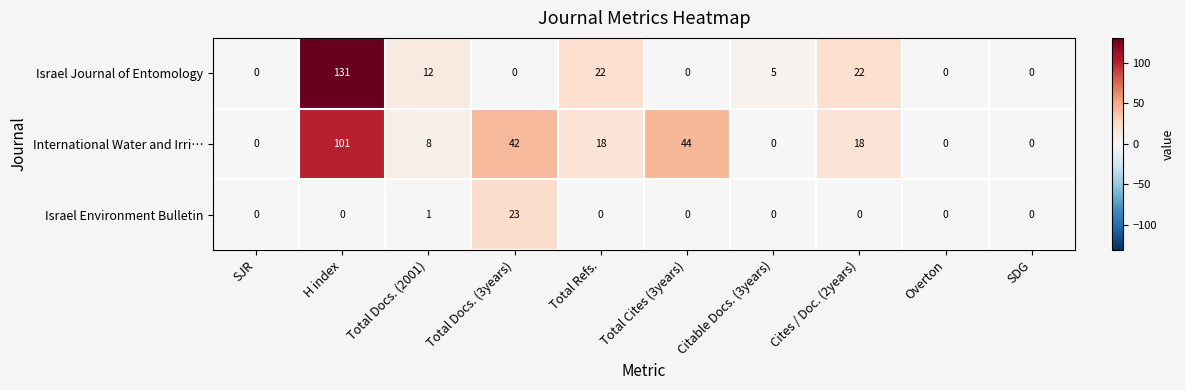

True or false: Israel Environment Bulletin has a value of 0 at Total Cites (3years).

True